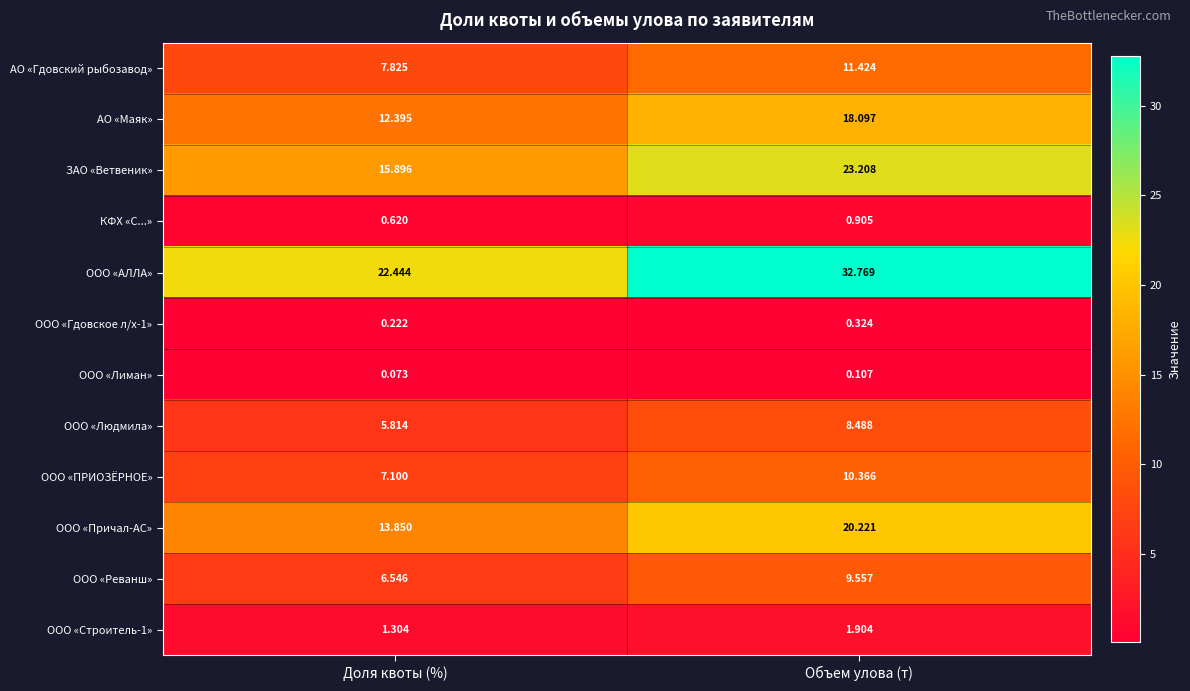

At which category does the chart reach its peak across all series?

Объем улова (т)